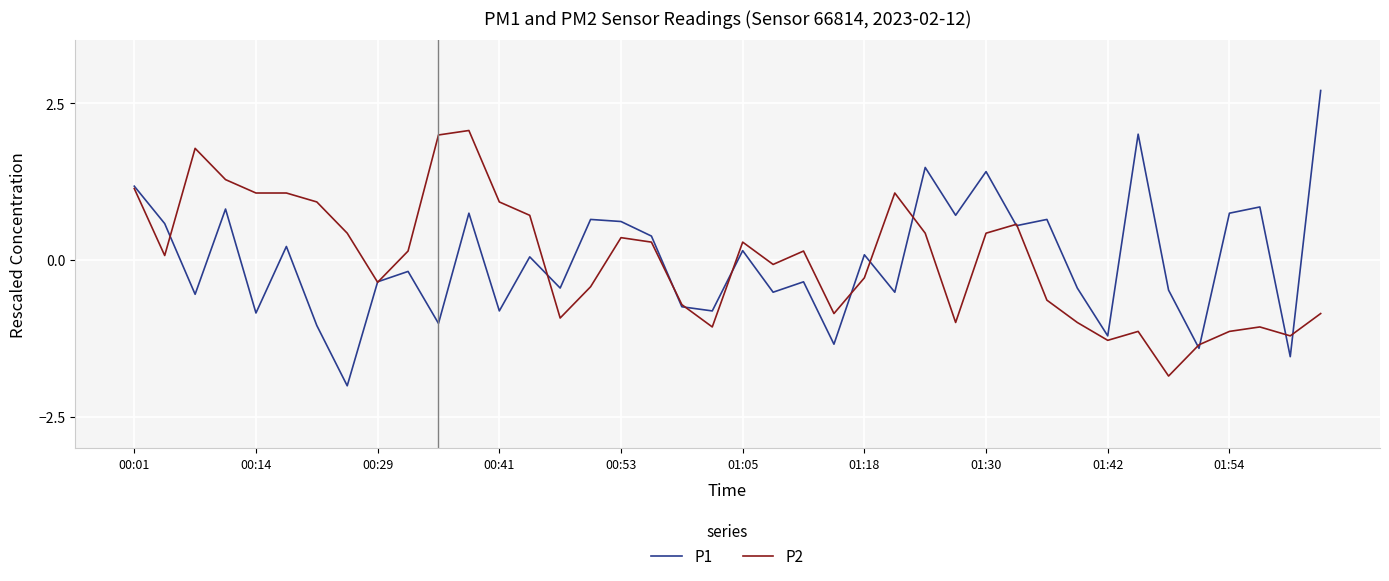

Which series has the widest spread of values?

P1